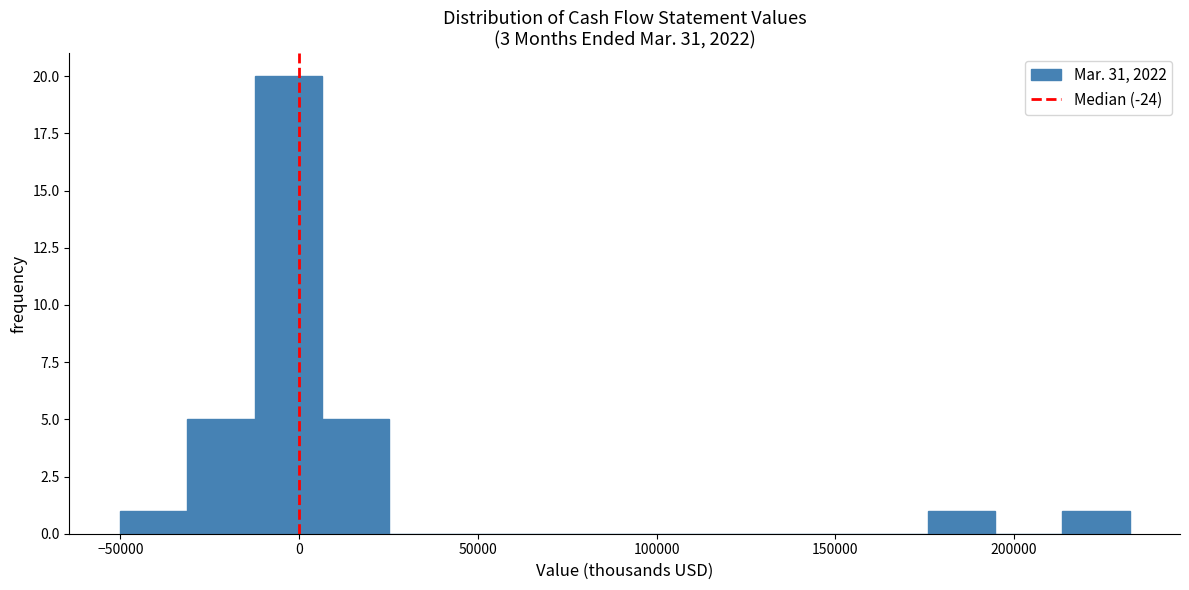

Around what value on the x-axis is the tallest bar? Give the approximate position of its centre, as read against the axis.

-5000